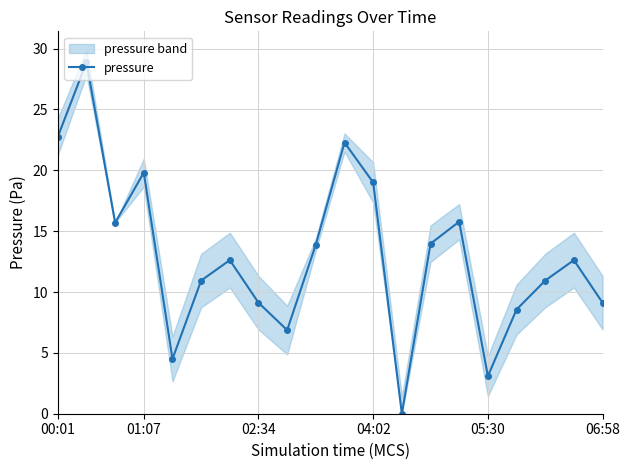

True or false: pressure has a value of 19.8 at 01:07.

True